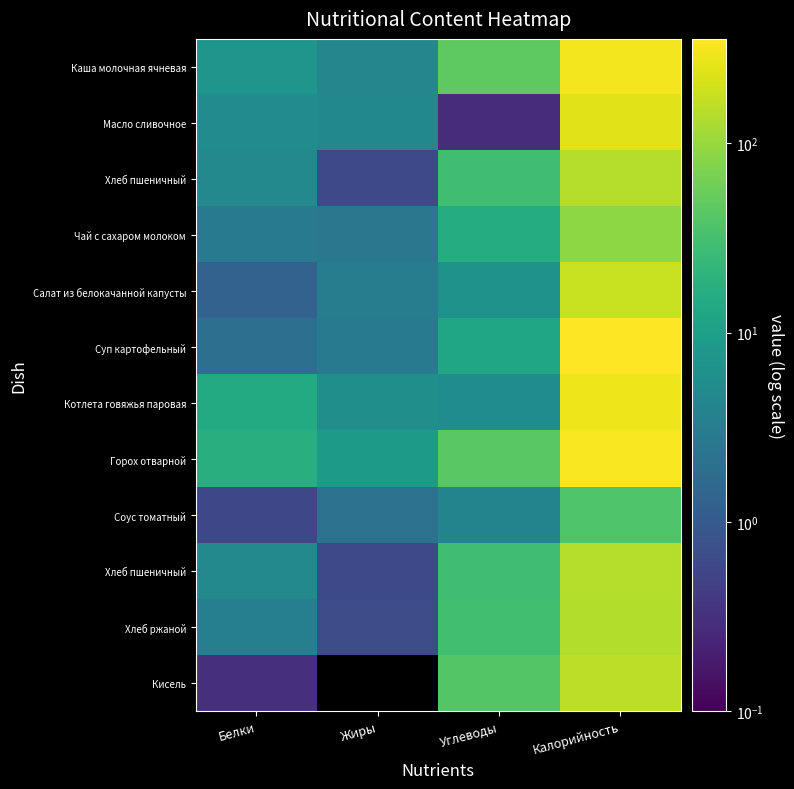

At how many categories does at least one series exceed 225?

1